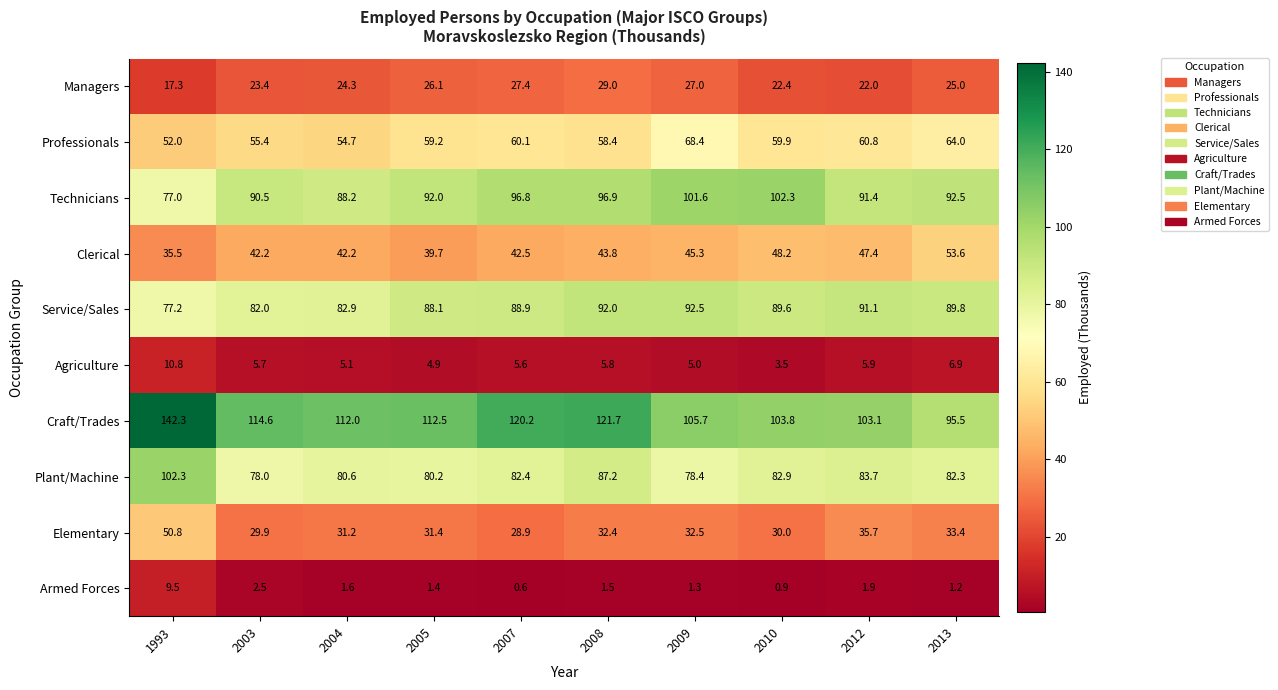

What is the sum of all Agriculture values?

59.2